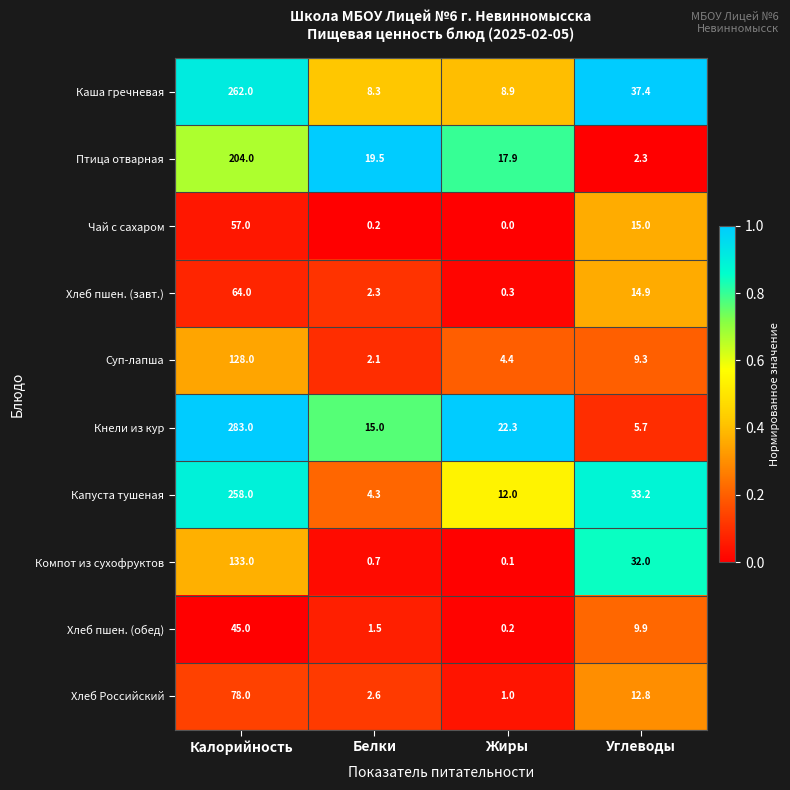

What is the greatest value displayed?

283.0